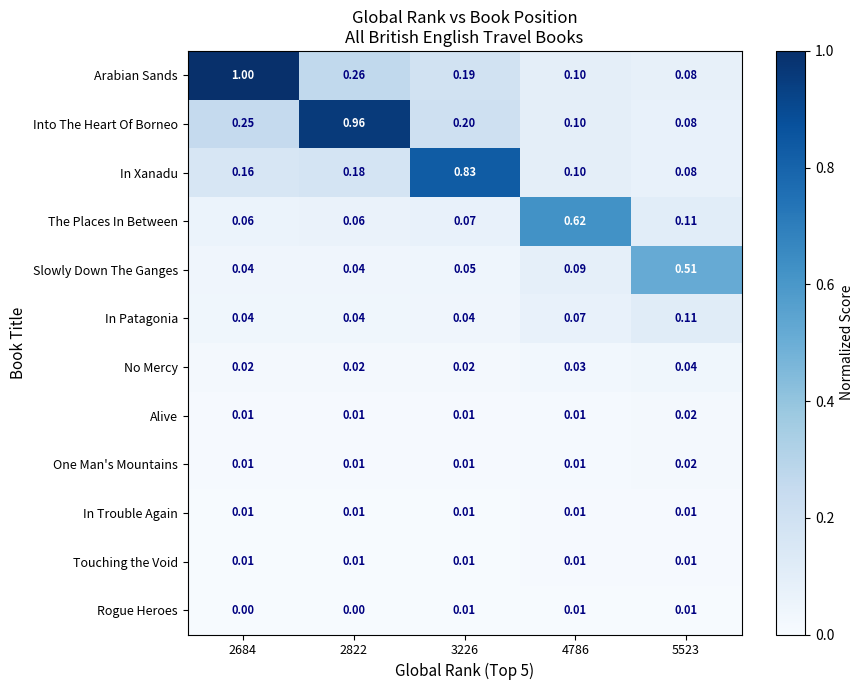

Which series changed the most between 3226 and 5523?

In Xanadu